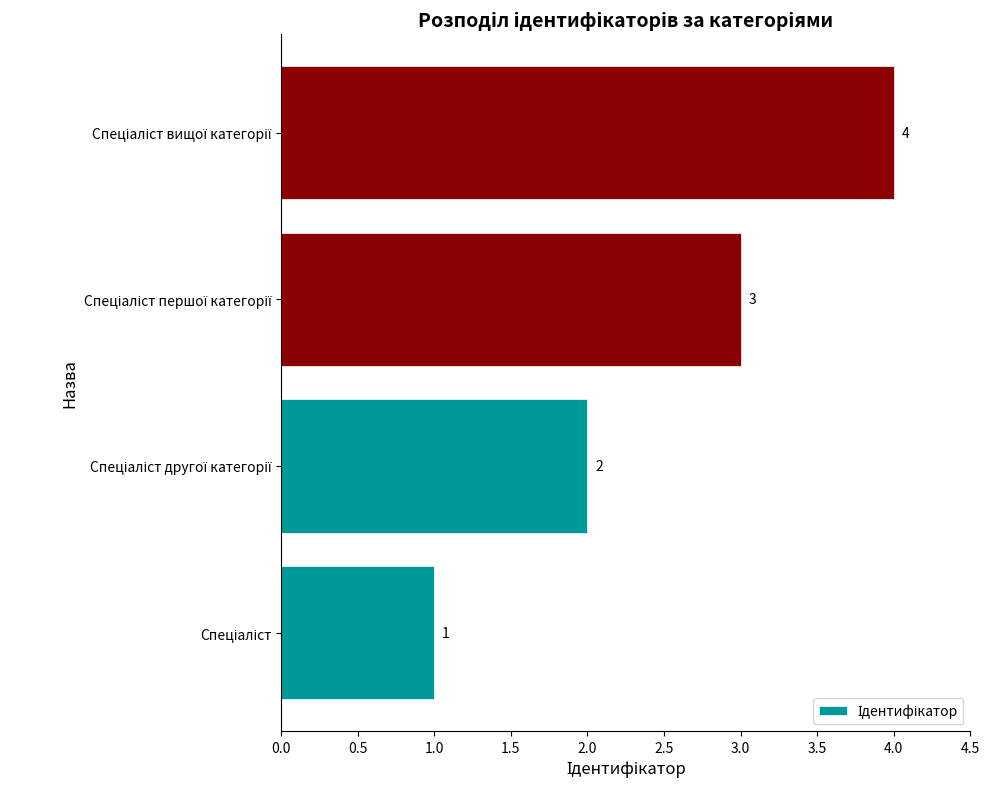

What is the sum of all values?

10